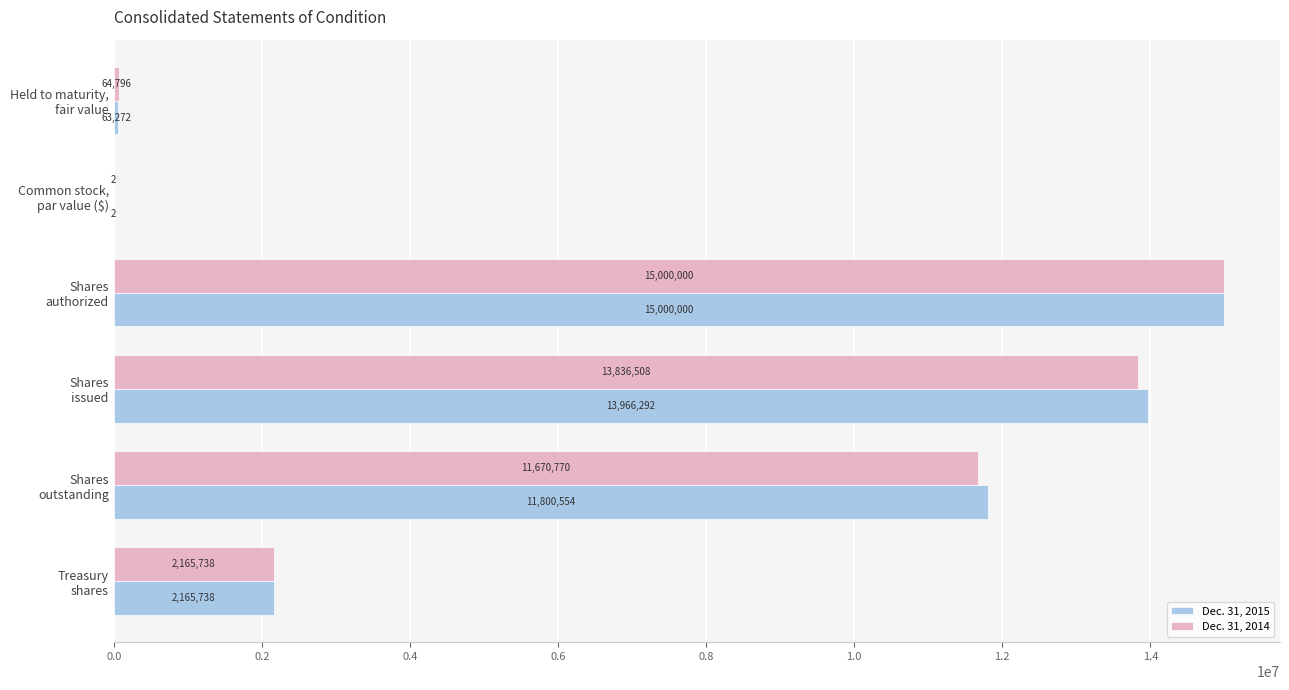

What is the maximum value shown in the chart?

15000000.0